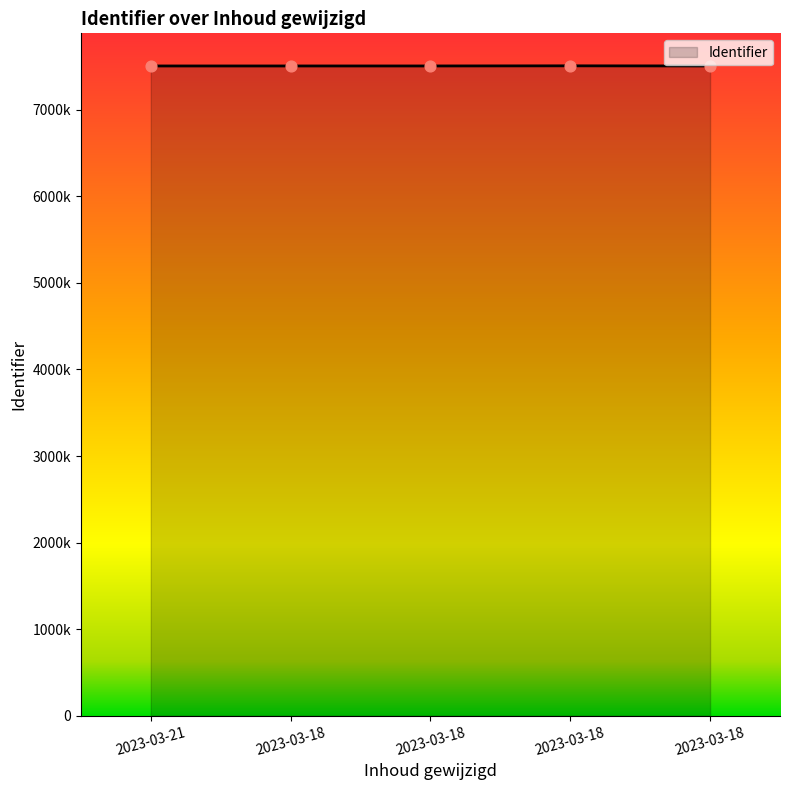

Between 2023-03-18 and 2023-03-18, which is larger?

2023-03-18